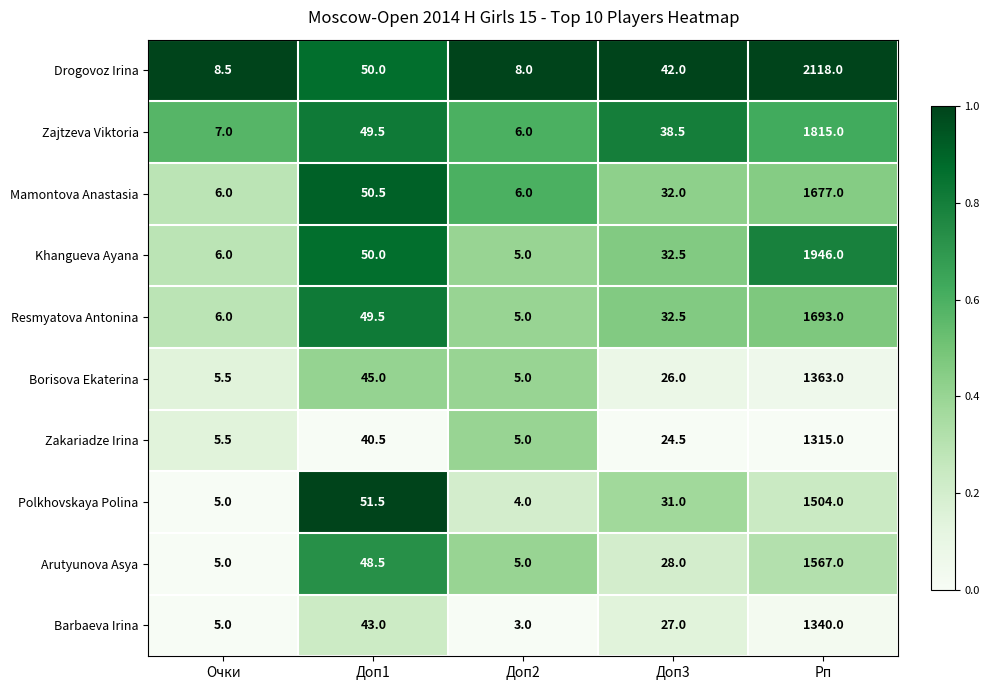

What value does the Khangueva Ayana series have at Доп3?

32.5